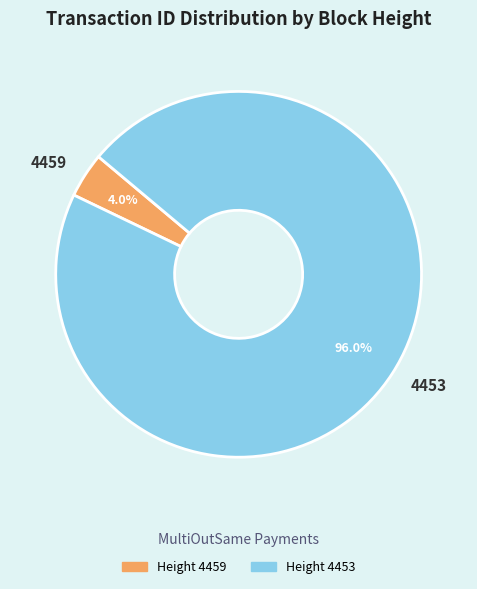

Between 4453 and 4459, which is larger?

4453